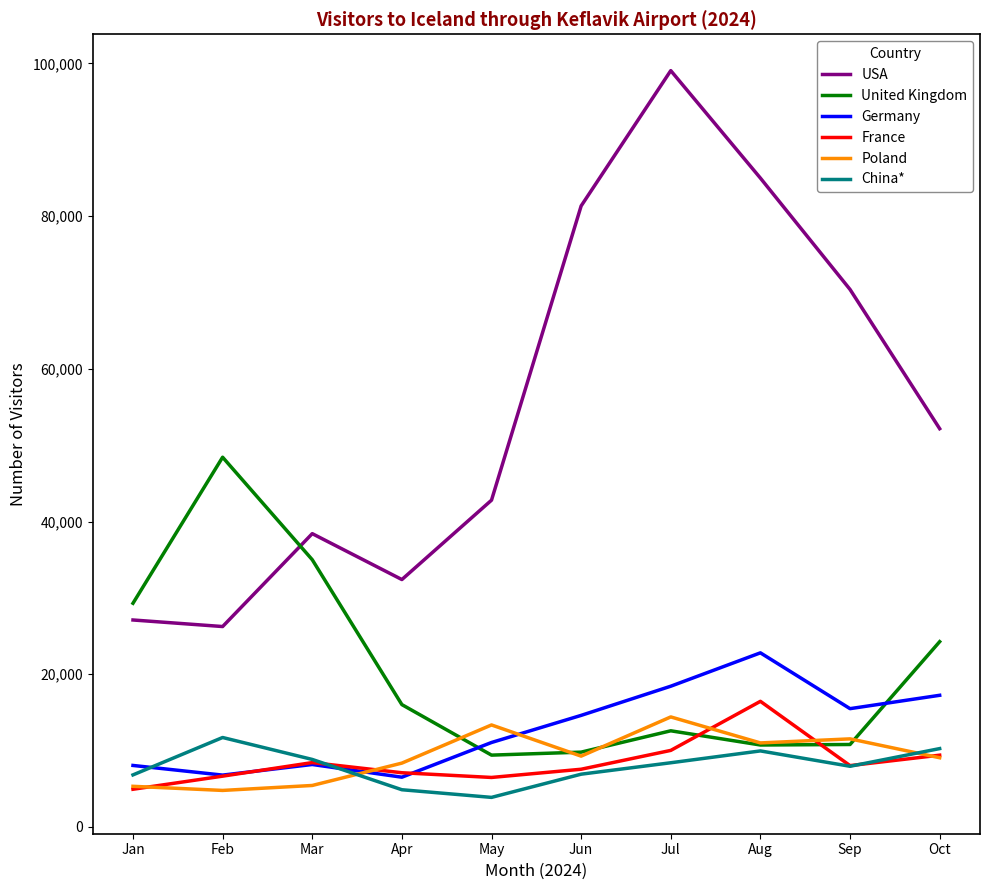

Which series has the largest total across all categories?

USA